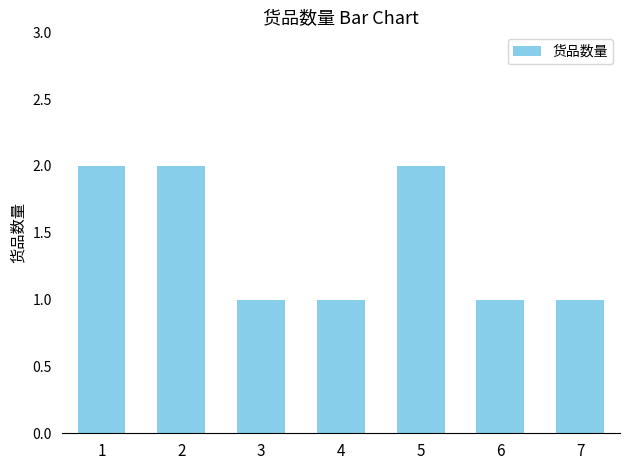

Between 3 and 2, which is larger?

2